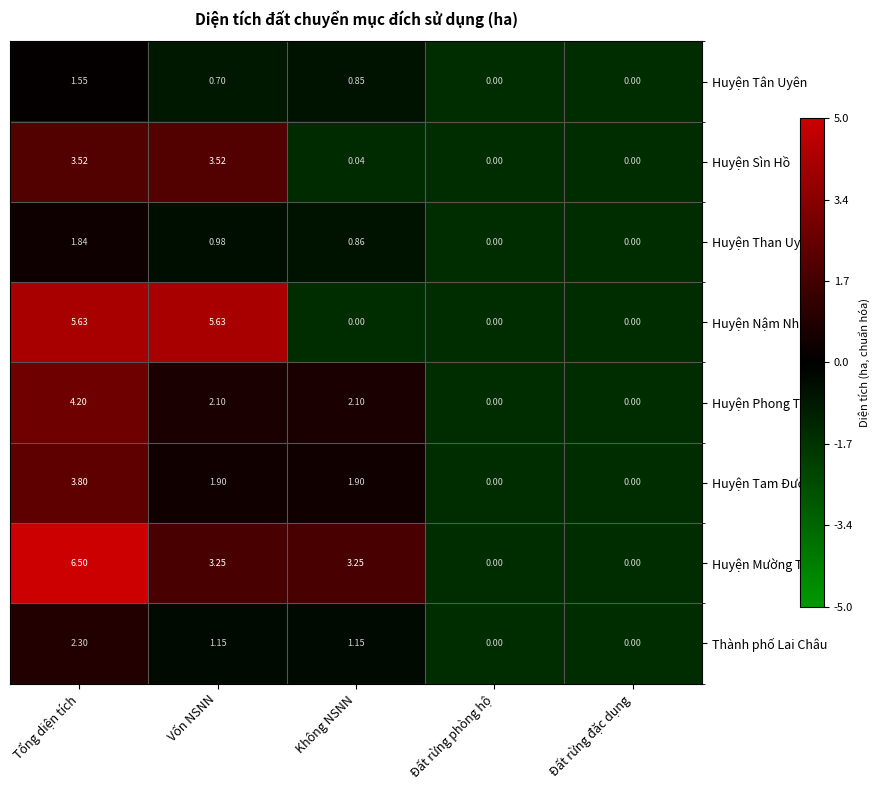

Rank the series at Tổng diện tích from highest to lowest value.

Huyện Mường Tè, Huyện Nậm Nhùn, Huyện Phong Thổ, Huyện Tam Đường, Huyện Sìn Hồ, Thành phố Lai Châu, Huyện Than Uyên, Huyện Tân Uyên